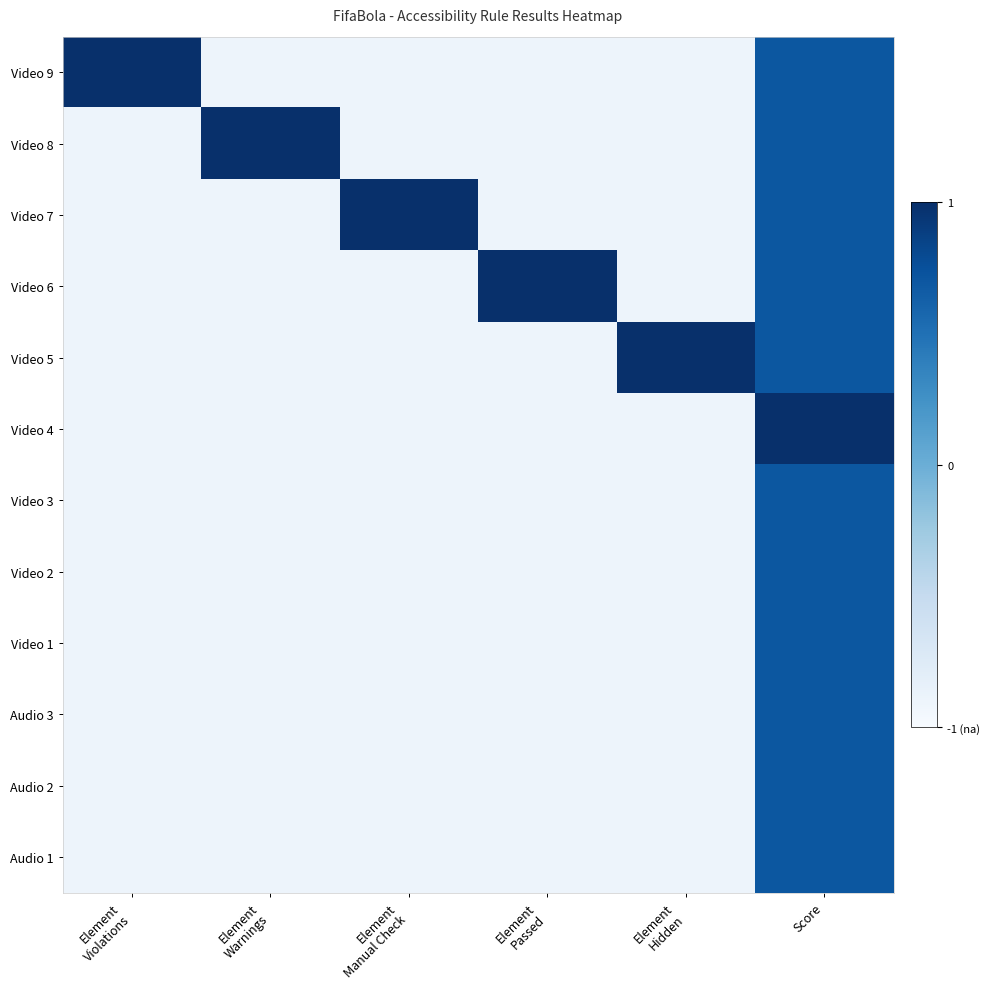

Reading left to right, list all the values displayed in this chart.

Video 9: Element
Violations=1.0	Element
Warnings=0.1	Element
Manual Check=0.1	Element
Passed=0.1	Element
Hidden=0.1	Score=0.8
Video 8: Element
Violations=0.1	Element
Warnings=1.0	Element
Manual Check=0.1	Element
Passed=0.1	Element
Hidden=0.1	Score=0.8
Video 7: Element
Violations=0.1	Element
Warnings=0.1	Element
Manual Check=1.0	Element
Passed=0.1	Element
Hidden=0.1	Score=0.8
Video 6: Element
Violations=0.1	Element
Warnings=0.1	Element
Manual Check=0.1	Element
Passed=1.0	Element
Hidden=0.1	Score=0.8
Video 5: Element
Violations=0.1	Element
Warnings=0.1	Element
Manual Check=0.1	Element
Passed=0.1	Element
Hidden=1.0	Score=0.8
Video 4: Element
Violations=0.1	Element
Warnings=0.1	Element
Manual Check=0.1	Element
Passed=0.1	Element
Hidden=0.1	Score=1.0
Video 3: Element
Violations=0.1	Element
Warnings=0.1	Element
Manual Check=0.1	Element
Passed=0.1	Element
Hidden=0.1	Score=0.8
Video 2: Element
Violations=0.1	Element
Warnings=0.1	Element
Manual Check=0.1	Element
Passed=0.1	Element
Hidden=0.1	Score=0.8
Video 1: Element
Violations=0.1	Element
Warnings=0.1	Element
Manual Check=0.1	Element
Passed=0.1	Element
Hidden=0.1	Score=0.8
Audio 3: Element
Violations=0.1	Element
Warnings=0.1	Element
Manual Check=0.1	Element
Passed=0.1	Element
Hidden=0.1	Score=0.8
Audio 2: Element
Violations=0.1	Element
Warnings=0.1	Element
Manual Check=0.1	Element
Passed=0.1	Element
Hidden=0.1	Score=0.8
Audio 1: Element
Violations=0.1	Element
Warnings=0.1	Element
Manual Check=0.1	Element
Passed=0.1	Element
Hidden=0.1	Score=0.8